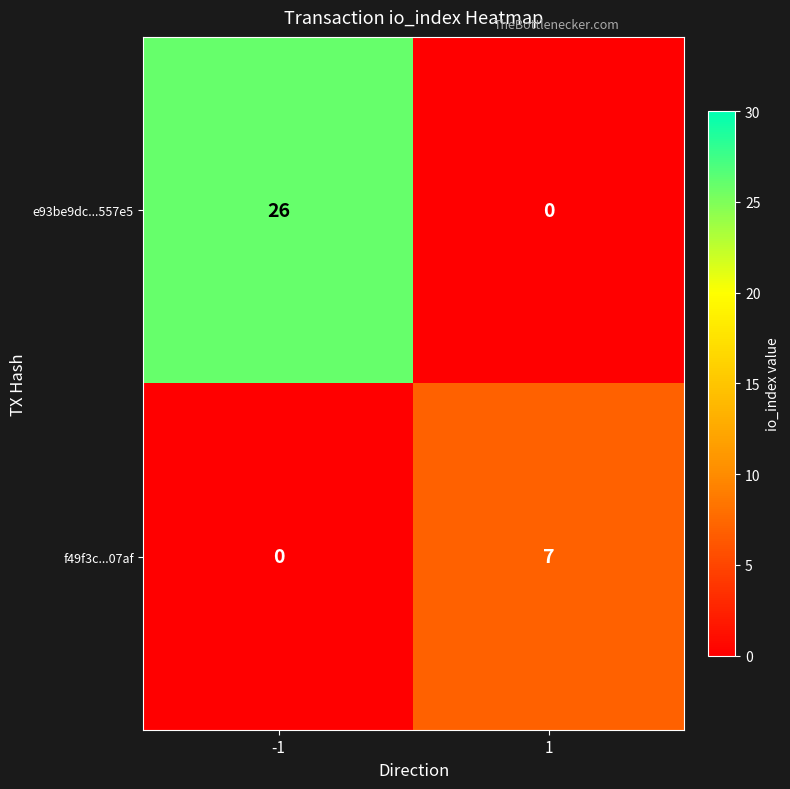

What is the difference between the f49f3c...07af values at 1 and -1?

7